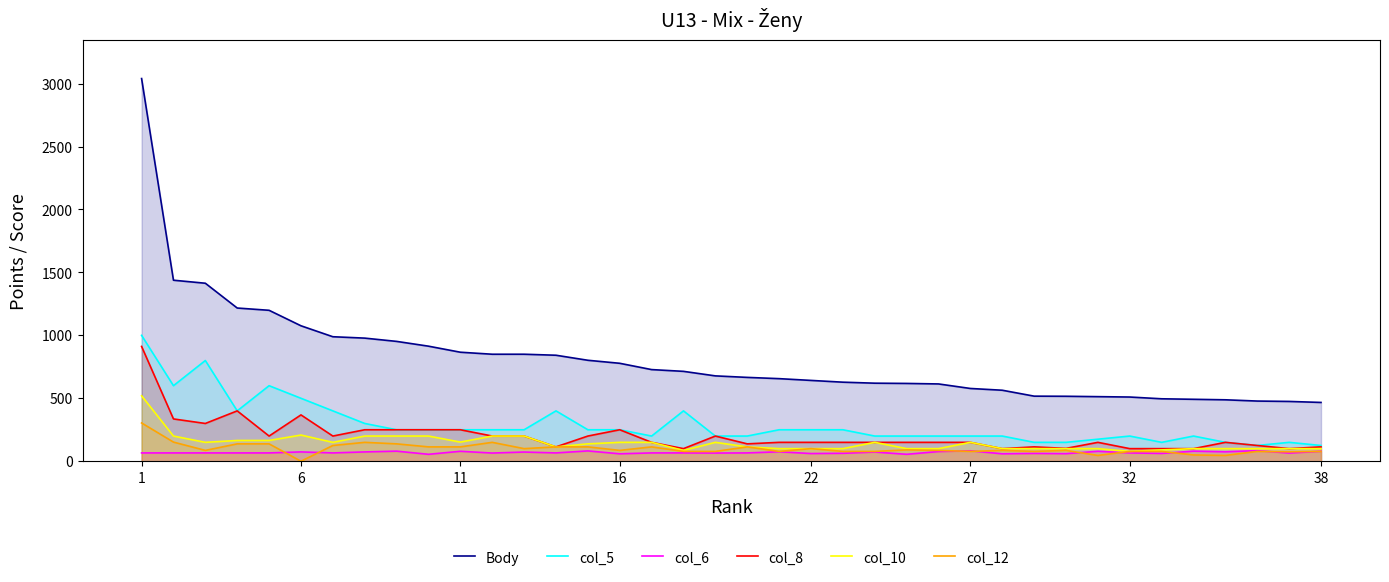

What is the difference between the second highest and minimum values in the col_5 series?

675